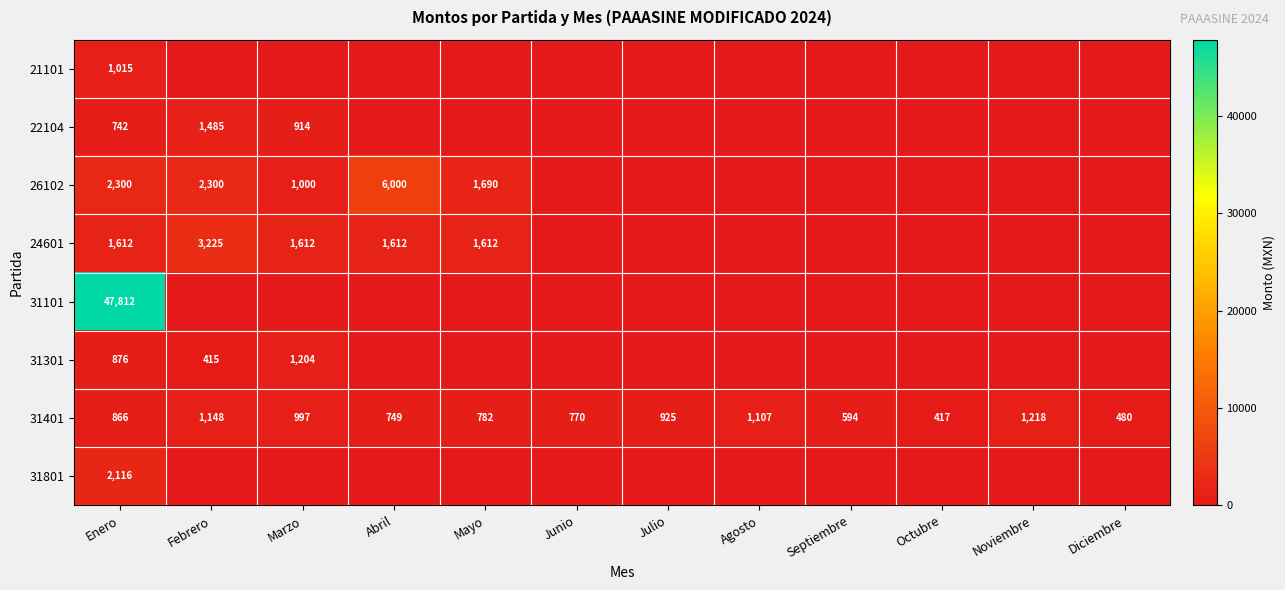

The 26102 series shows 3557 at Febrero. True or false?

False